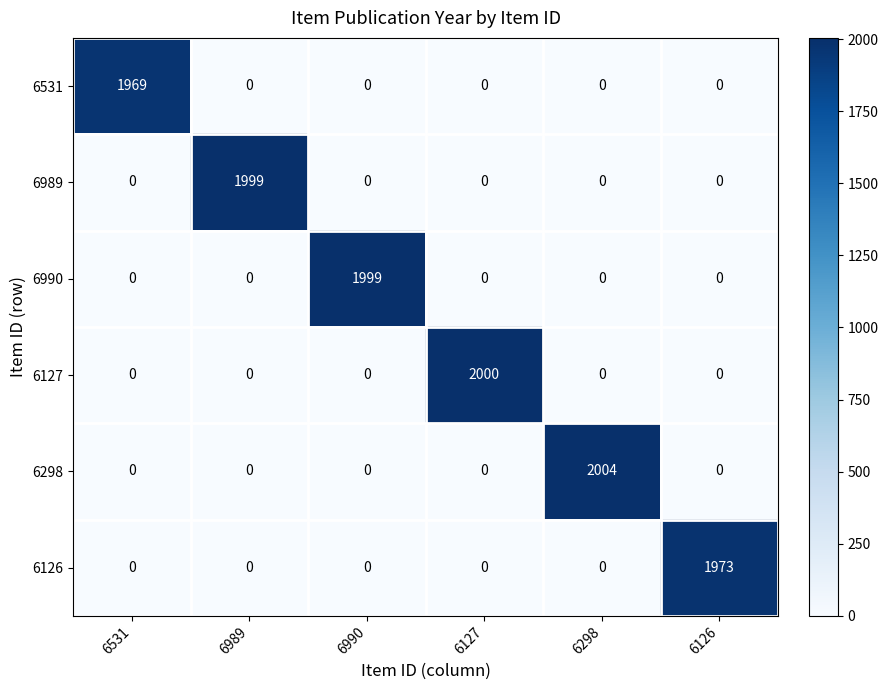

Which series has the widest spread of values?

6298